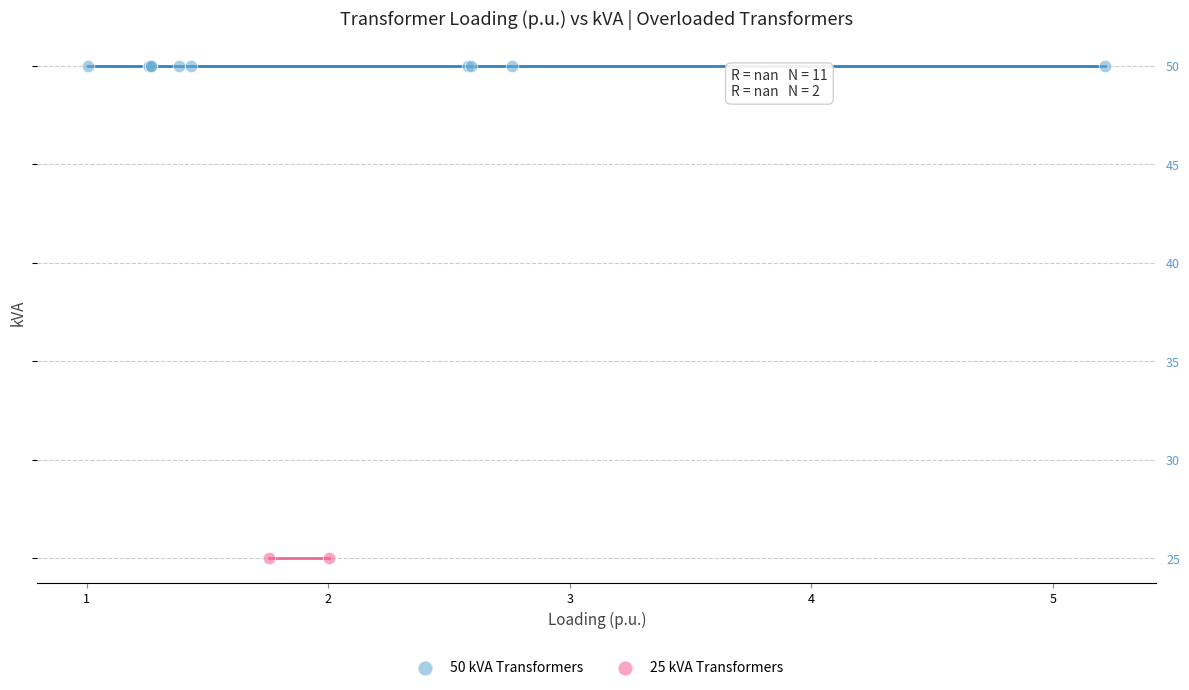

What are all the series names shown in the legend?

50 kVA Transformers, 25 kVA Transformers